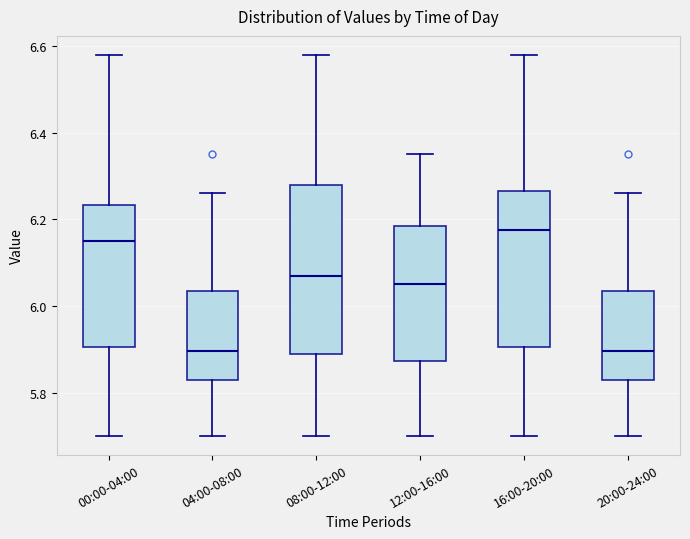

Reading left to right, read every box against the y-axis: the position of its median line, the range the box covers, and the ends of its whiskers. The values are not printed on the chart, so give them approximately, as read against the axis.

00:00-04:00: median 6.16, box 5.90 to 6.24, whiskers 5.70 to 6.58
04:00-08:00: median 5.90, box 5.84 to 6.04, whiskers 5.70 to 6.26
08:00-12:00: median 6.08, box 5.90 to 6.28, whiskers 5.70 to 6.58
12:00-16:00: median 6.06, box 5.88 to 6.18, whiskers 5.70 to 6.36
16:00-20:00: median 6.18, box 5.90 to 6.26, whiskers 5.70 to 6.58
20:00-24:00: median 5.90, box 5.84 to 6.04, whiskers 5.70 to 6.26